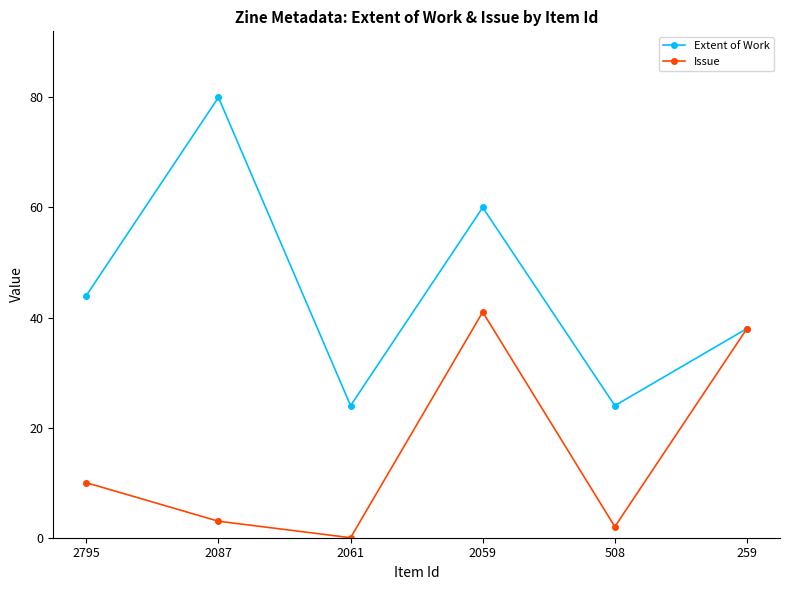

Is it true that Issue equals 41 at 2059?

True